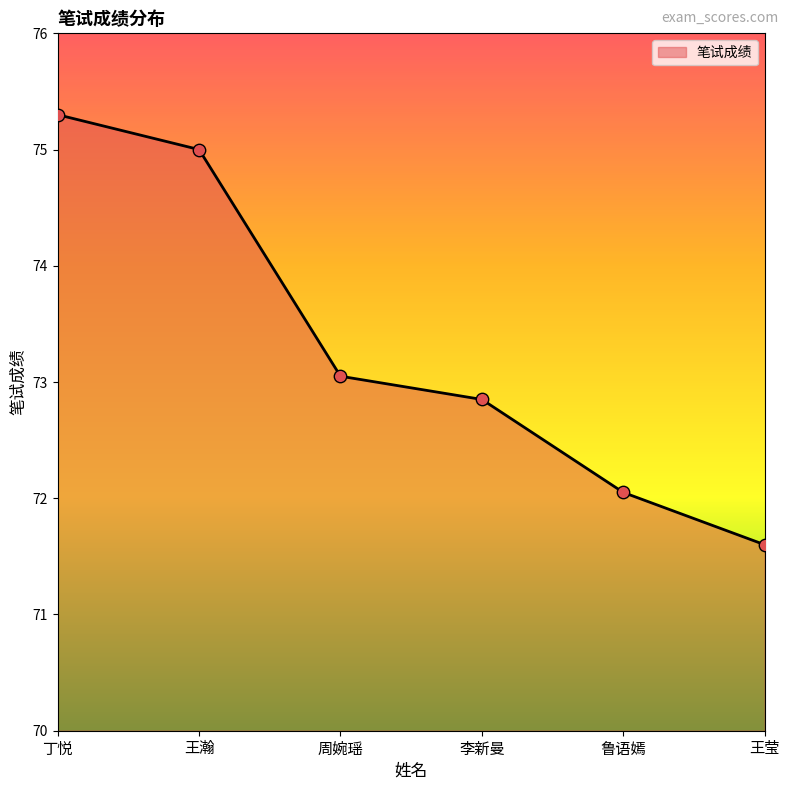

What is the ratio of the value at 丁悦 to the value at 王莹?

1.1